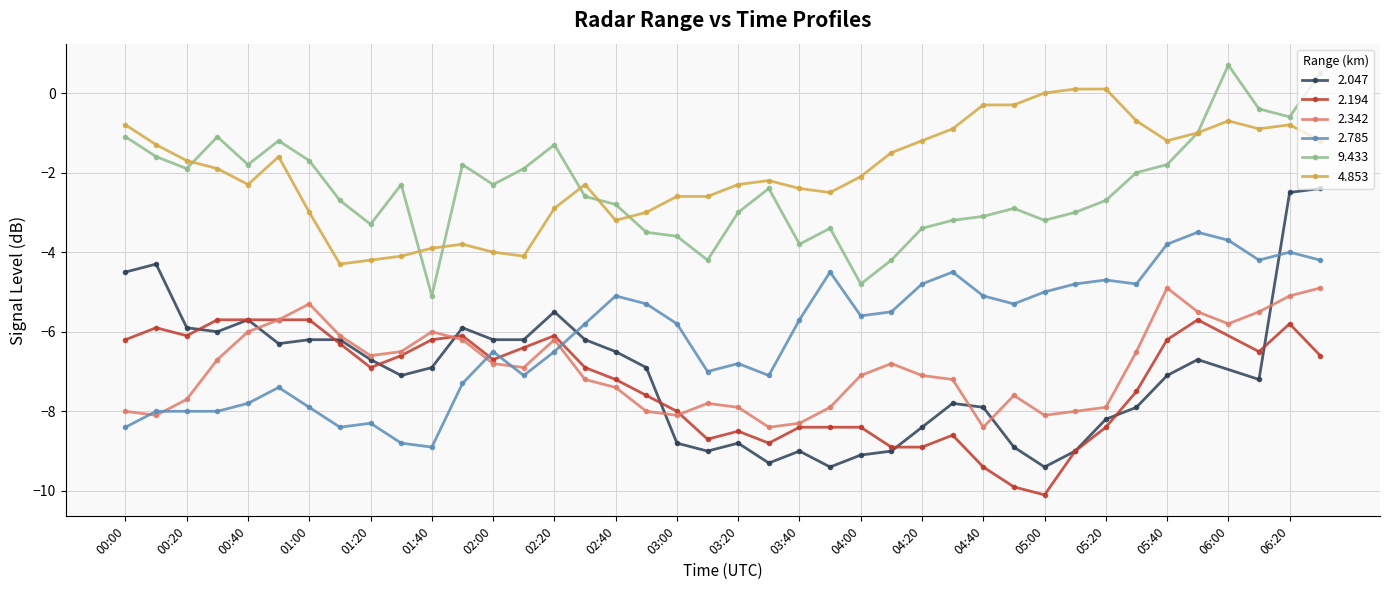

What is the sum of the 2.342 values at 02:00 and 01:40?

-12.8